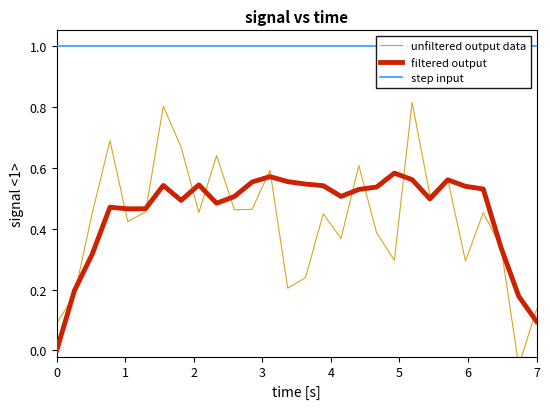

How many interior local valleys does the filtered output series have?

5